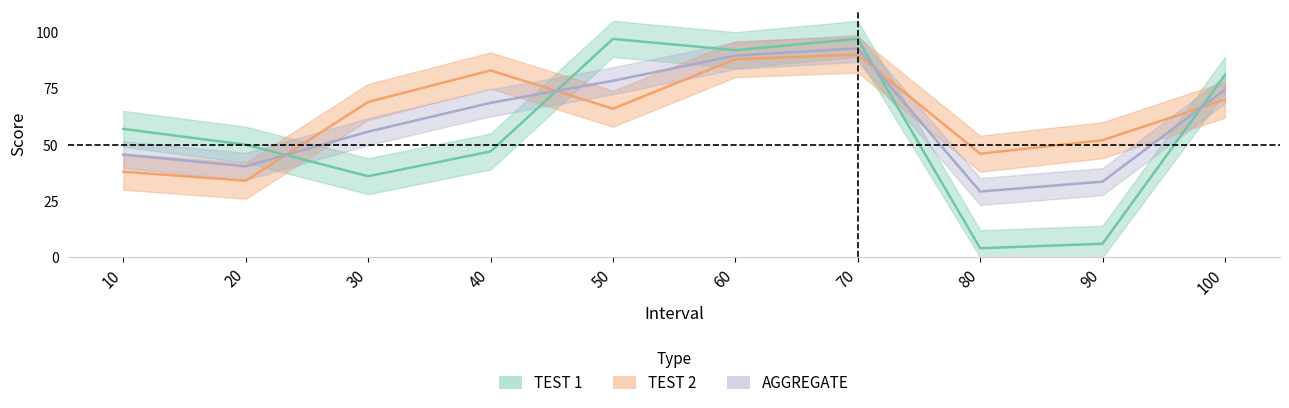

Read the AGGREGATE value at 50.

78.4